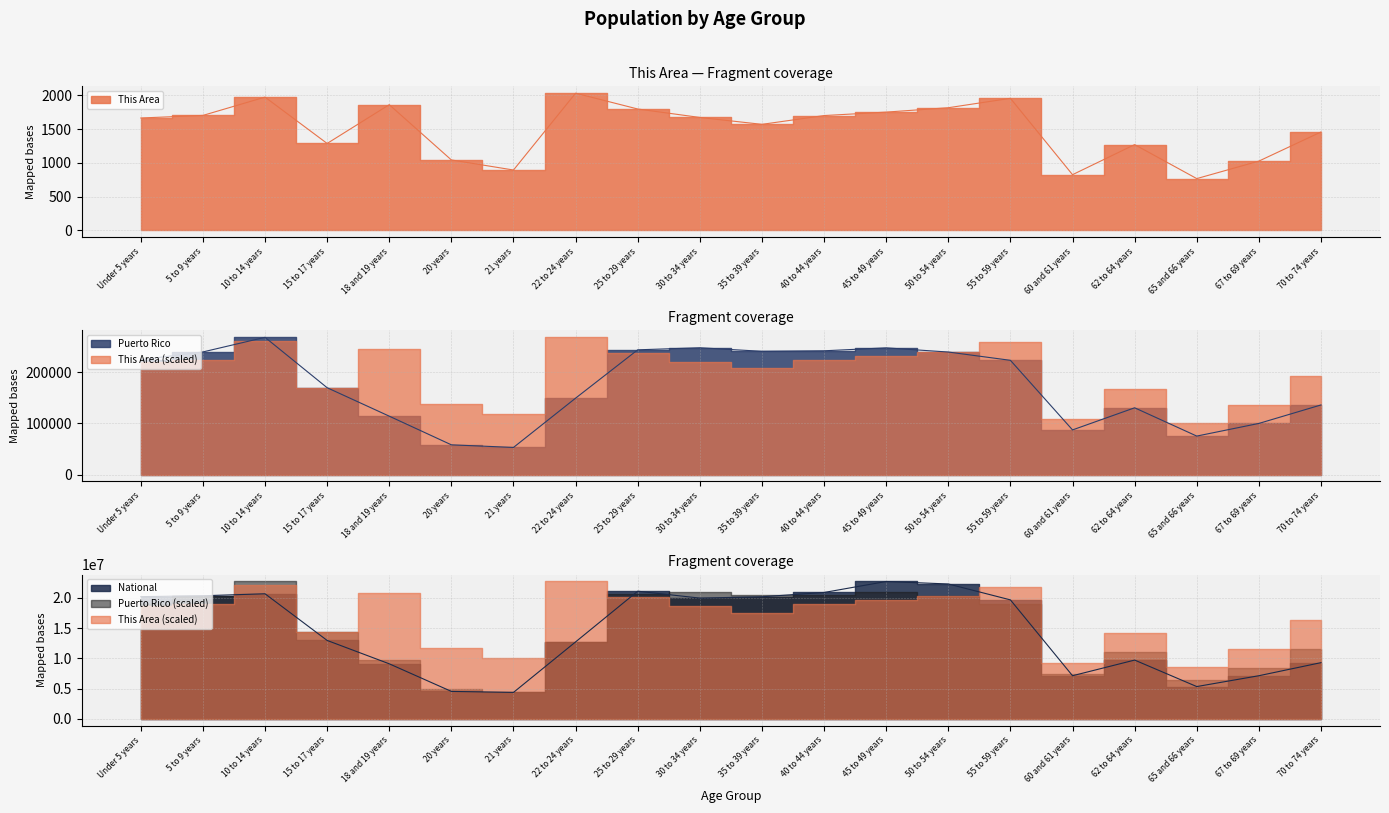

True or false: Puerto Rico and National cross at least once.

False